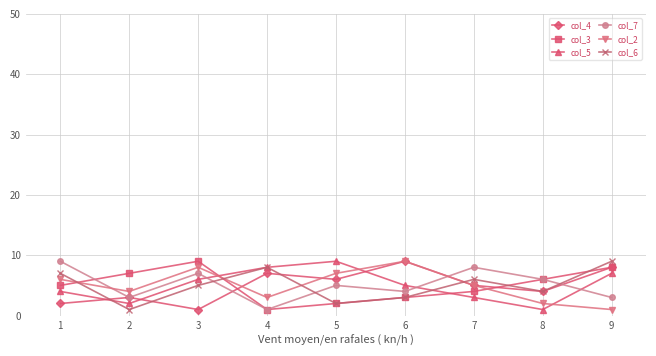

At which label is col_7 closest to 5?

5